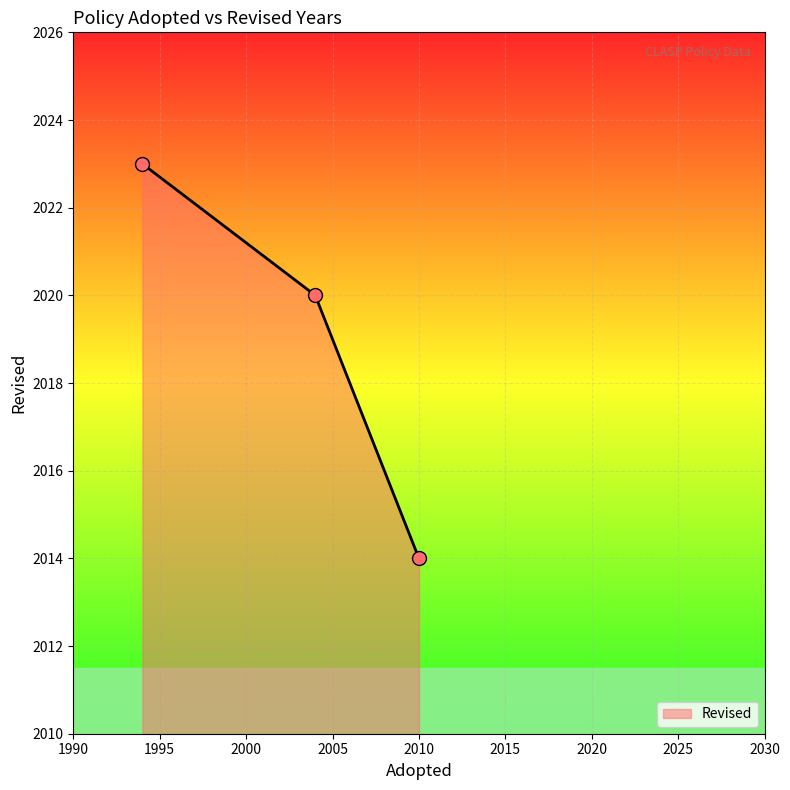

What is the lowest value of the Revised series?

2014.0